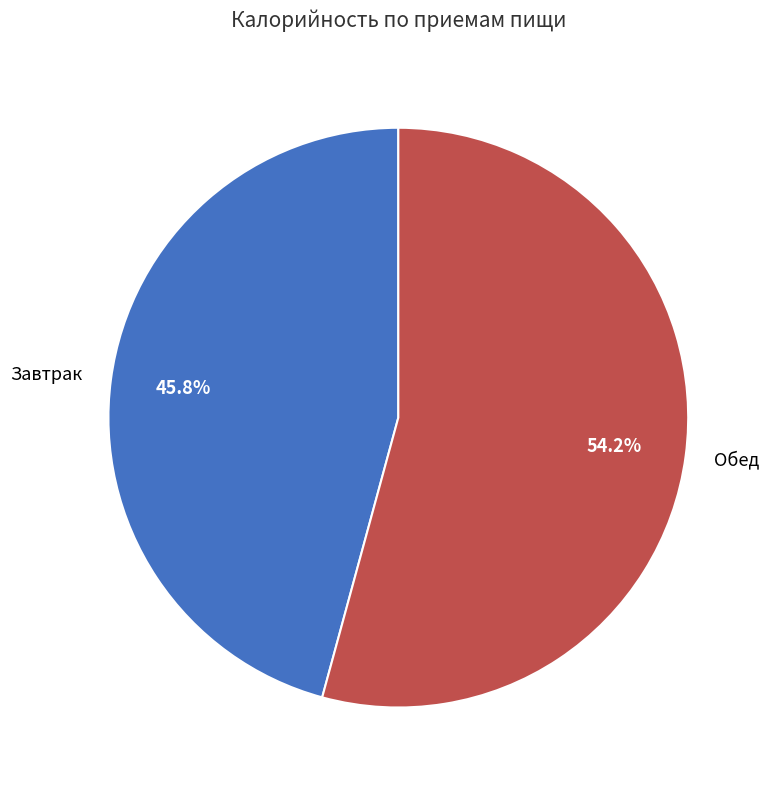

To the nearest percent, what is the average slice percentage?

50%